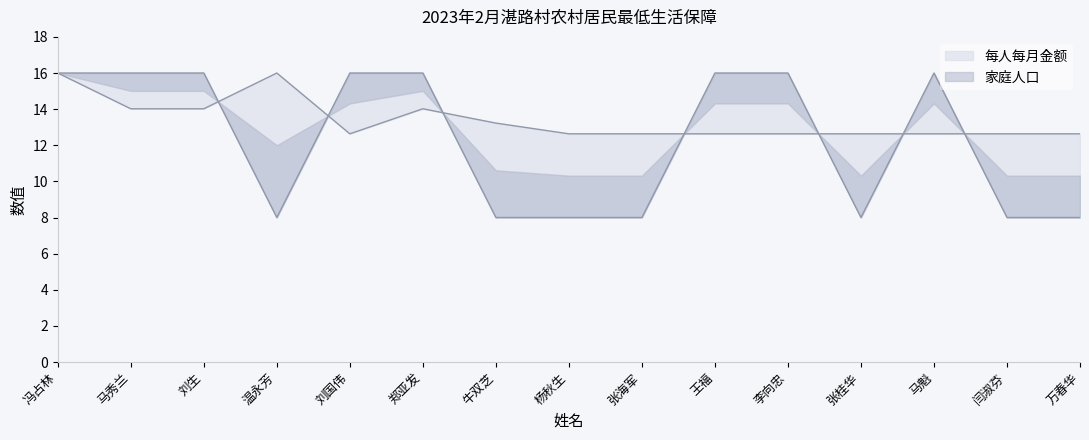

Between 王福 and 郑亚发, which is larger?

郑亚发